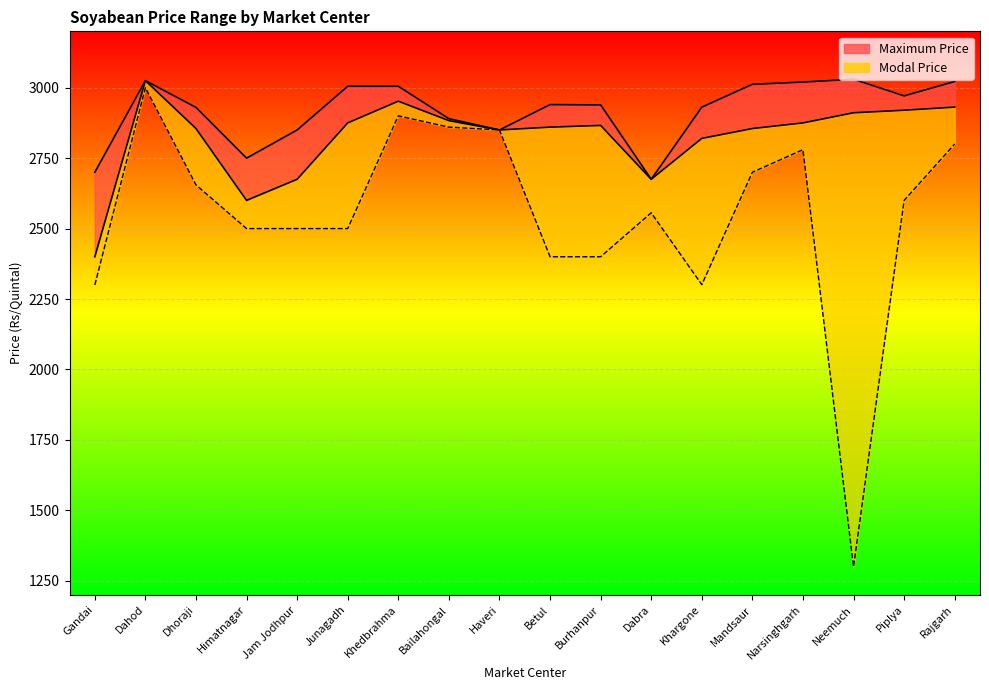

At Junagadh, list the series in order from smallest to largest.

Minimum Price, Modal Price, Maximum Price